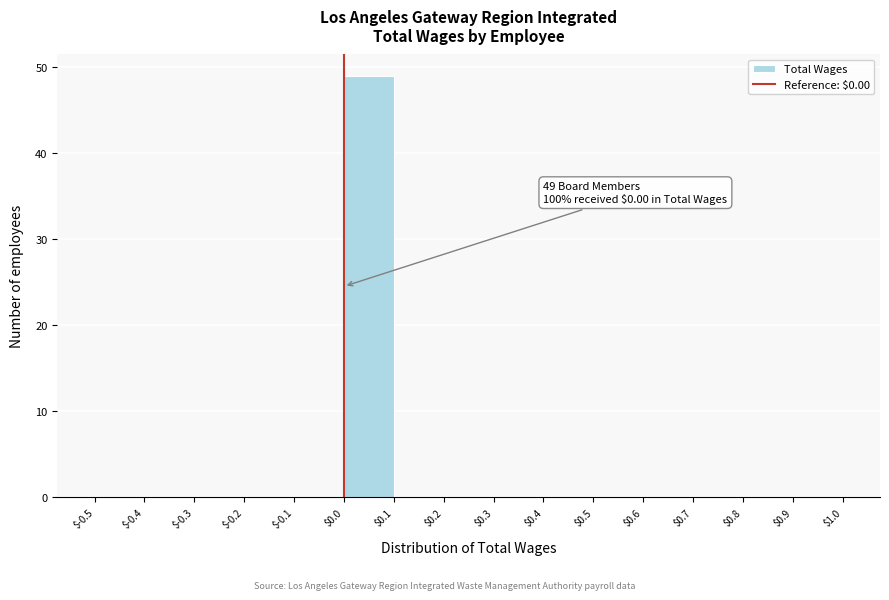

Over which range of the x-axis is the bar tallest?

$0.0 to $0.1